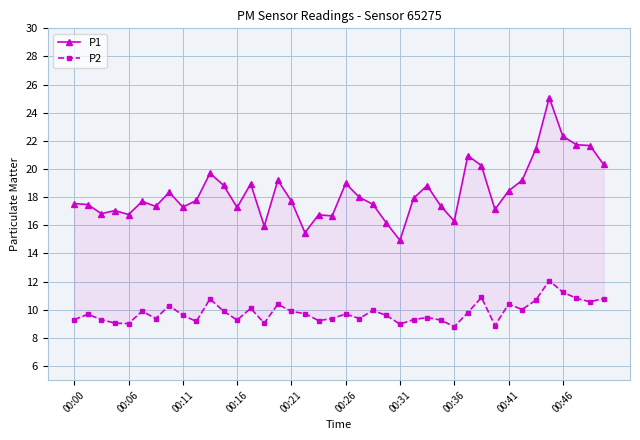

At which category is the sum across all series the highest?

35